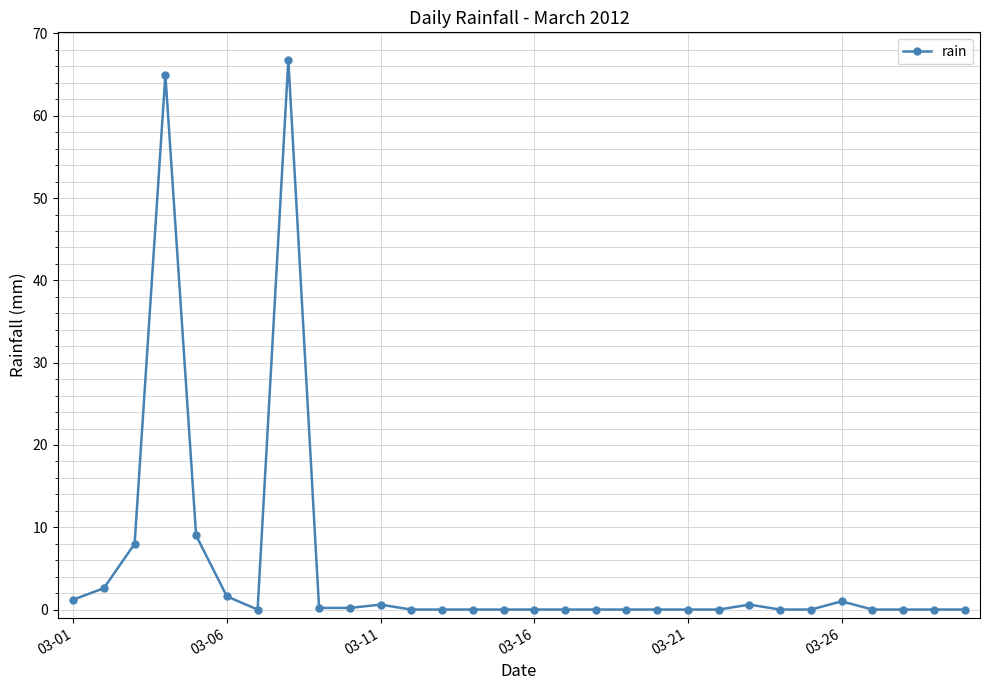

True or false: there are more than 1 points higher than both neighbors.

True